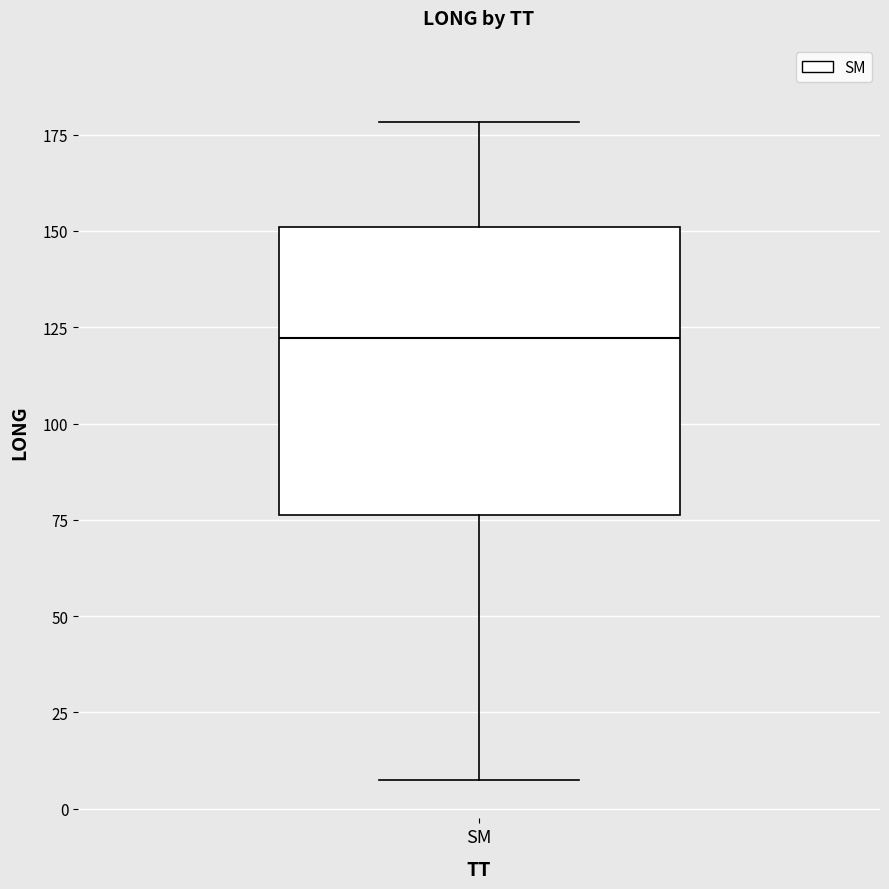

Transcribe this box plot: give where the median line is, the range the box spans, and where the two whiskers end, as read against the y-axis. The values are not printed on the chart, so give them approximately, as read against the axis.

median 120, box 75 to 150, whiskers 10 to 180